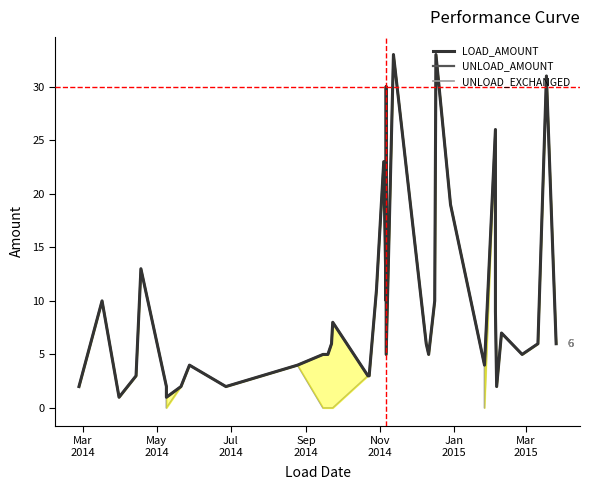

True or false: UNLOAD_AMOUNT has a value of 3 at 12.

False